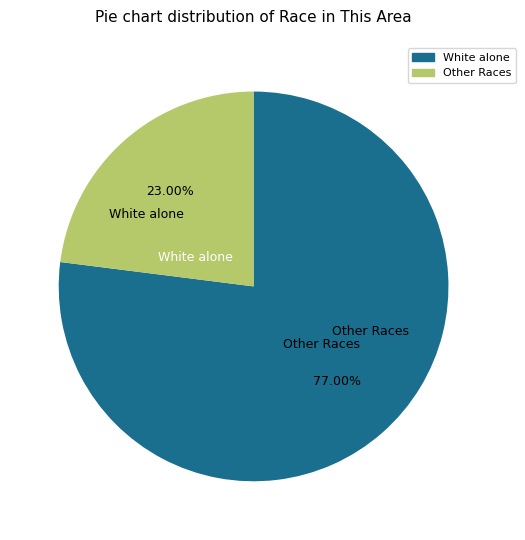

Does any single category account for the majority?

Yes